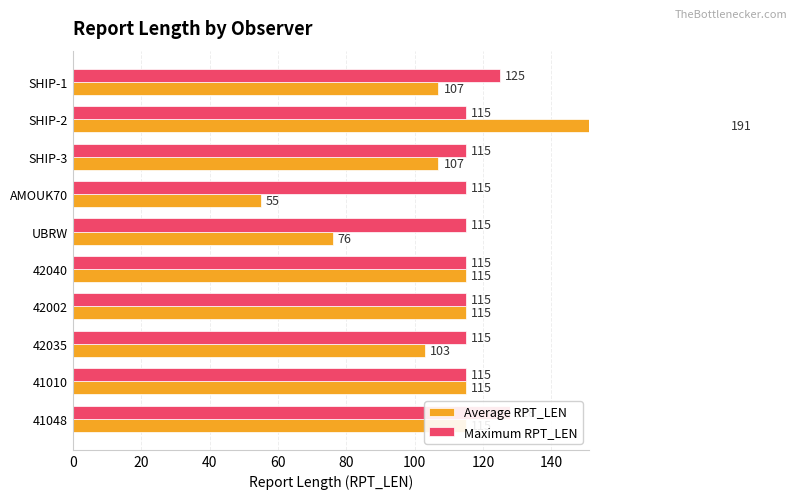

Does the chart contain any negative values?

No